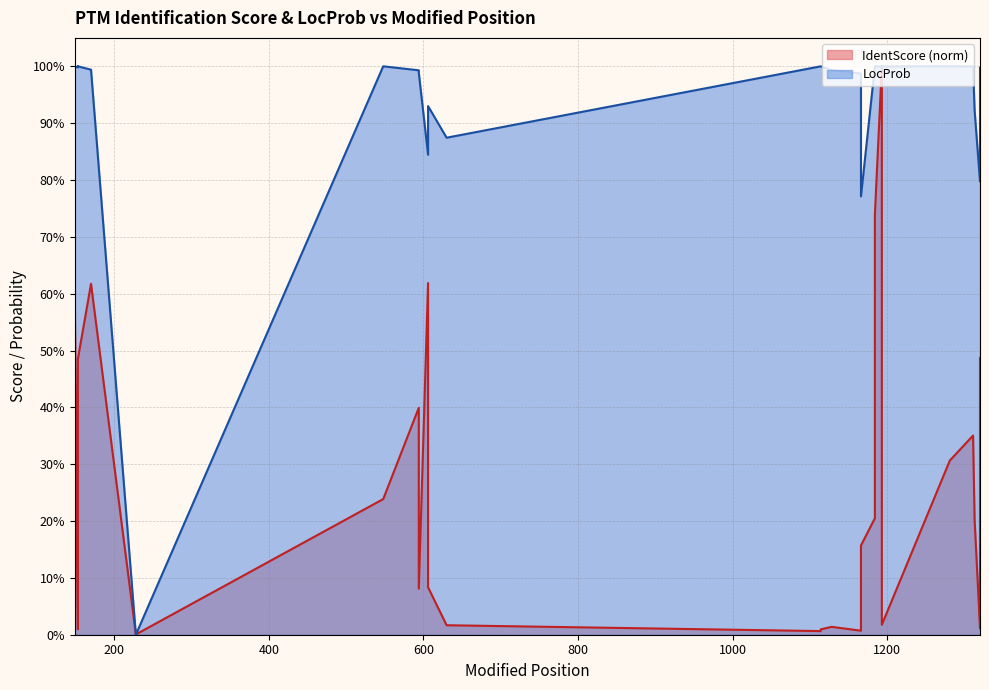

What are all the series names shown in the legend?

IdentScore, LocProb